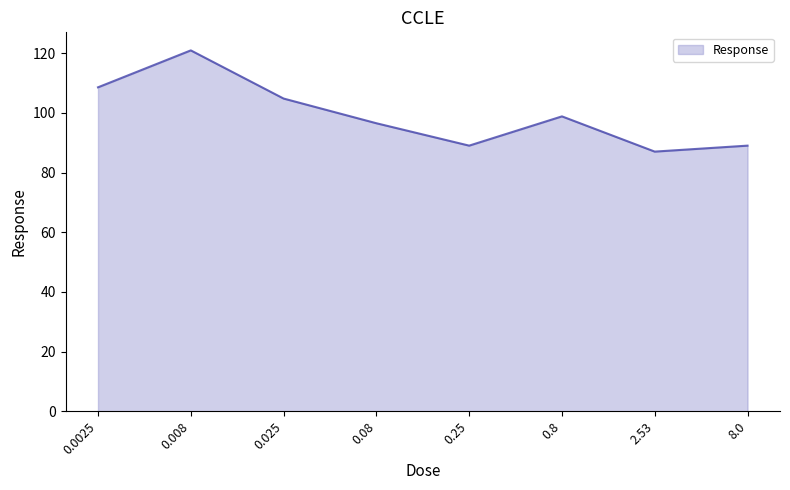

Which label corresponds to the largest value in the chart?

0.008